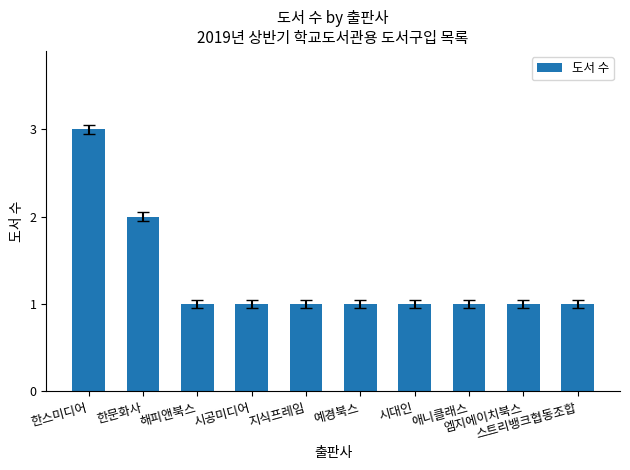

What position from the right is 스트리뱅크협동조합?

1